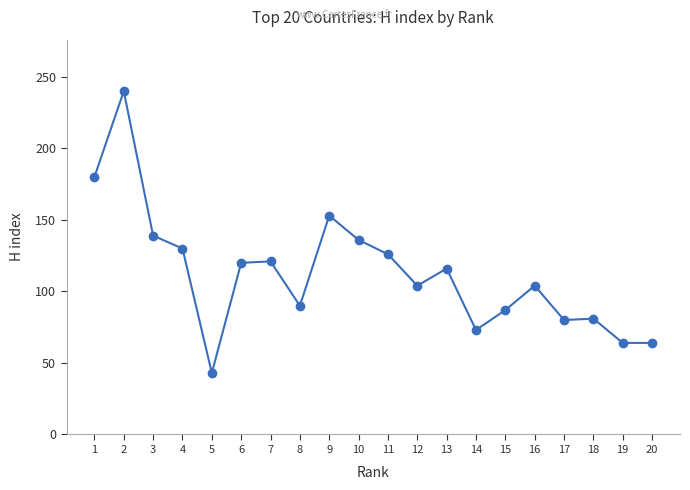

What is the greatest value displayed?

240